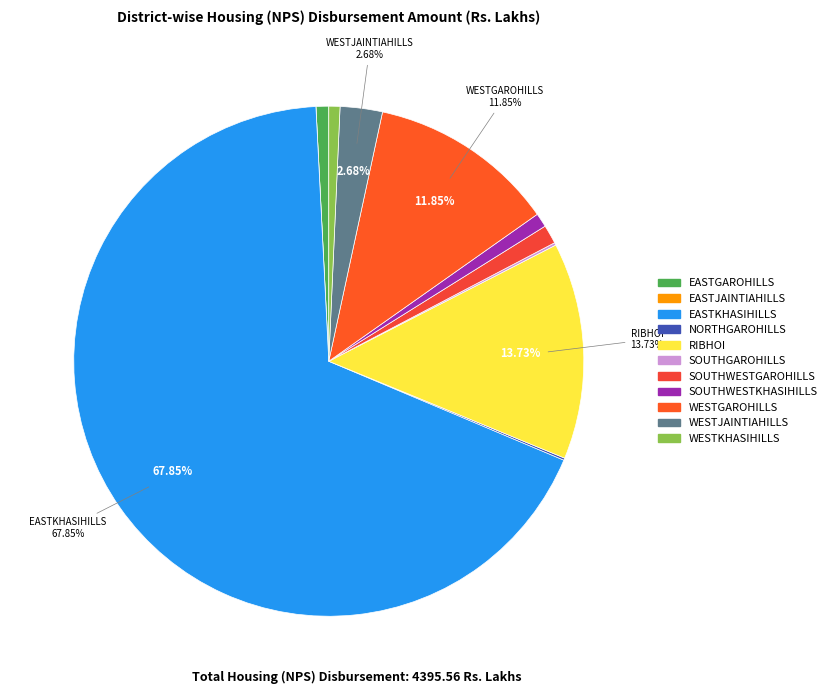

Is it true that EASTJAINTIAHILLS is 1% of the pie?

False